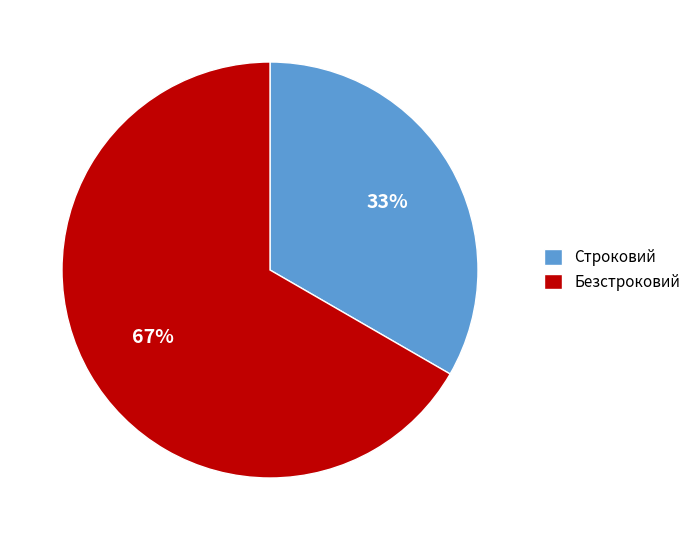

The Безстроковий slice represents 79% of the pie. True or false?

False